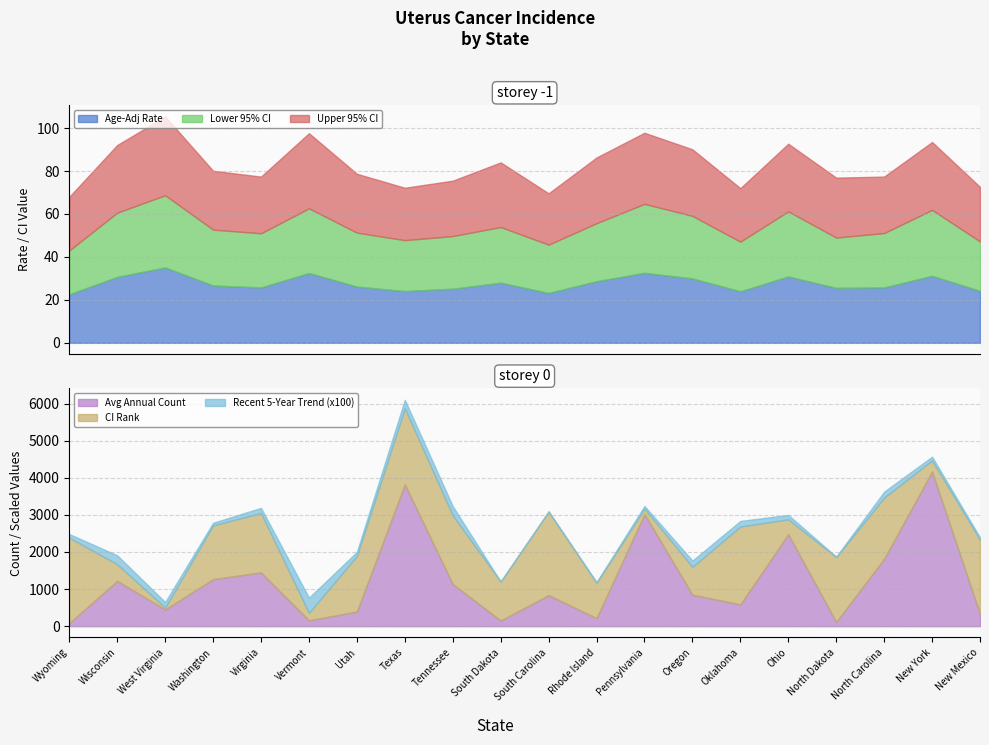

At which label does Avg Annual Count reach its peak?

New York